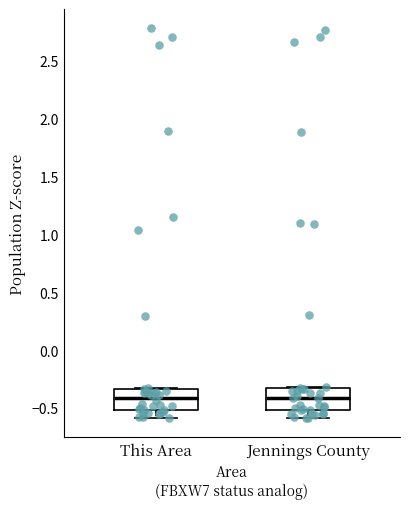

Reading left to right, read every box against the y-axis: the position of its median line, the range the box covers, and the ends of its whiskers. The values are not printed on the chart, so give them approximately, as read against the axis.

This Area: median -0.40, box -0.50 to -0.35, whiskers -0.60 to -0.35
Jennings County: median -0.40, box -0.50 to -0.35, whiskers -0.60 to -0.30